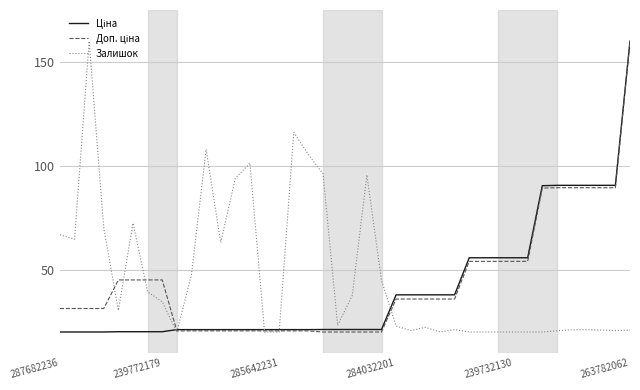

What is the maximum value for Залишок?

160.0